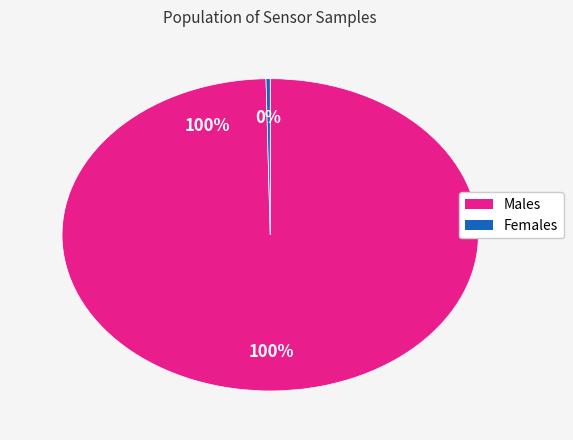

Is there any slice that represents more than half of the pie?

Yes